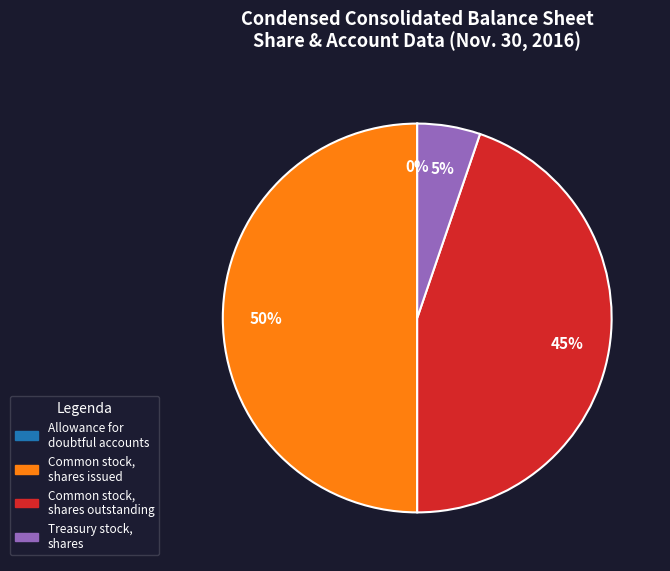

Which has a higher value, Common stock, shares outstanding or Treasury stock, shares?

Common stock, shares outstanding